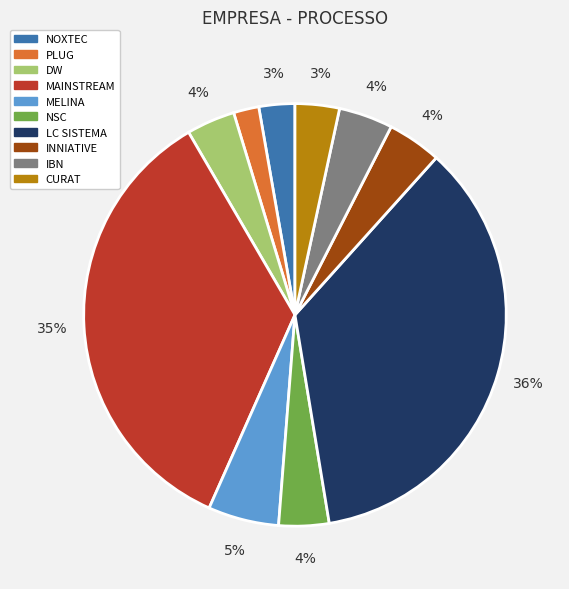

Does NSC represent more than half of the total?

No